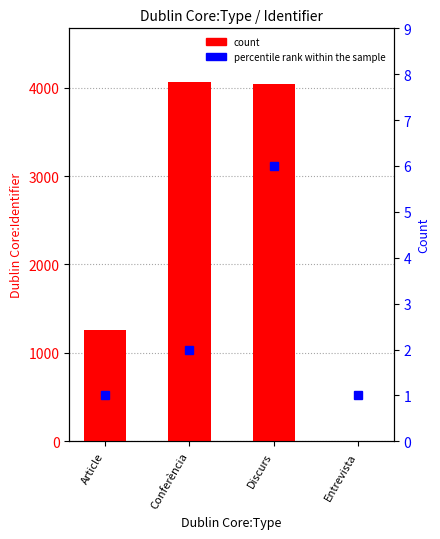

Is the value of count at Conferència greater than the value of percentile rank within the sample at Conferència?

Yes